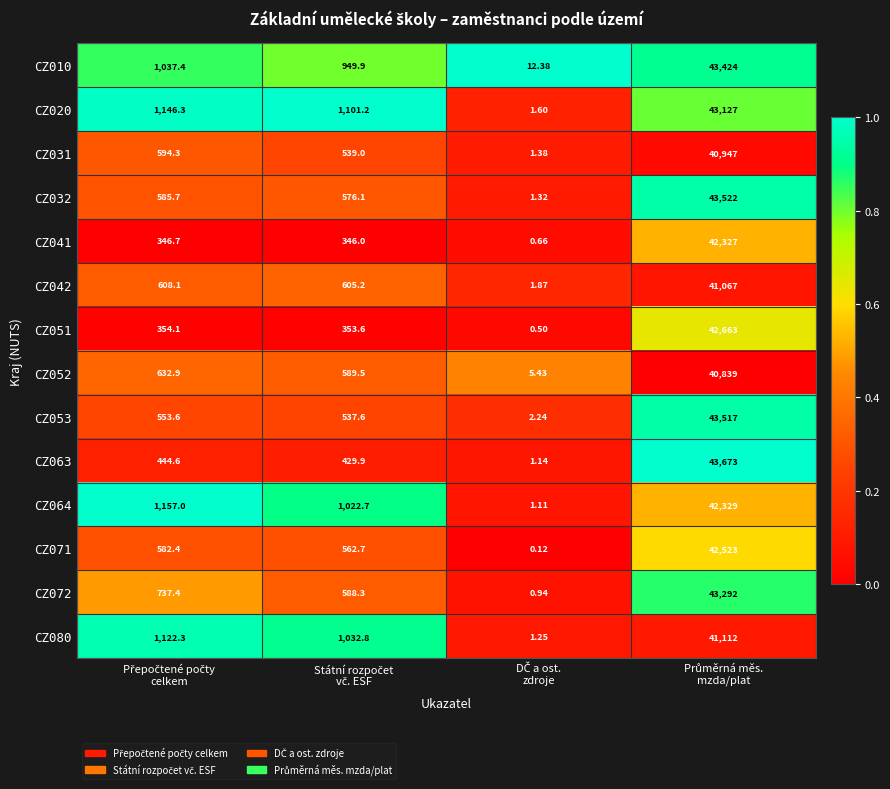

Reading left to right, extract all data points from this chart.

CZ010: Přepočtené počty
celkem=1037.4	Státní rozpočet
vč. ESF=949.9	DČ a ost.
zdroje=12.4	Průměrná měs.
mzda/plat=43424.0
CZ020: Přepočtené počty
celkem=1146.3	Státní rozpočet
vč. ESF=1101.2	DČ a ost.
zdroje=1.6	Průměrná měs.
mzda/plat=43127.0
CZ031: Přepočtené počty
celkem=594.3	Státní rozpočet
vč. ESF=539.0	DČ a ost.
zdroje=1.4	Průměrná měs.
mzda/plat=40947.0
CZ032: Přepočtené počty
celkem=585.7	Státní rozpočet
vč. ESF=576.1	DČ a ost.
zdroje=1.3	Průměrná měs.
mzda/plat=43522.0
CZ041: Přepočtené počty
celkem=346.7	Státní rozpočet
vč. ESF=346.0	DČ a ost.
zdroje=0.7	Průměrná měs.
mzda/plat=42327.0
CZ042: Přepočtené počty
celkem=608.1	Státní rozpočet
vč. ESF=605.2	DČ a ost.
zdroje=1.9	Průměrná měs.
mzda/plat=41067.0
CZ051: Přepočtené počty
celkem=354.1	Státní rozpočet
vč. ESF=353.6	DČ a ost.
zdroje=0.5	Průměrná měs.
mzda/plat=42663.0
CZ052: Přepočtené počty
celkem=632.9	Státní rozpočet
vč. ESF=589.5	DČ a ost.
zdroje=5.4	Průměrná měs.
mzda/plat=40839.0
CZ053: Přepočtené počty
celkem=553.6	Státní rozpočet
vč. ESF=537.6	DČ a ost.
zdroje=2.2	Průměrná měs.
mzda/plat=43517.0
CZ063: Přepočtené počty
celkem=444.6	Státní rozpočet
vč. ESF=429.9	DČ a ost.
zdroje=1.1	Průměrná měs.
mzda/plat=43673.0
CZ064: Přepočtené počty
celkem=1157.0	Státní rozpočet
vč. ESF=1022.7	DČ a ost.
zdroje=1.1	Průměrná měs.
mzda/plat=42329.0
CZ071: Přepočtené počty
celkem=582.4	Státní rozpočet
vč. ESF=562.7	DČ a ost.
zdroje=0.1	Průměrná měs.
mzda/plat=42523.0
CZ072: Přepočtené počty
celkem=737.4	Státní rozpočet
vč. ESF=588.3	DČ a ost.
zdroje=0.9	Průměrná měs.
mzda/plat=43292.0
CZ080: Přepočtené počty
celkem=1122.3	Státní rozpočet
vč. ESF=1032.8	DČ a ost.
zdroje=1.2	Průměrná měs.
mzda/plat=41112.0